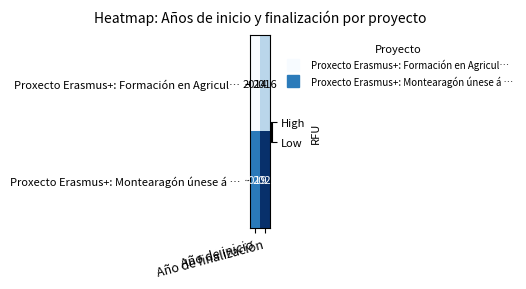

What is the average value of the Proxecto Erasmus+: Montearagón únese á … series?

2020